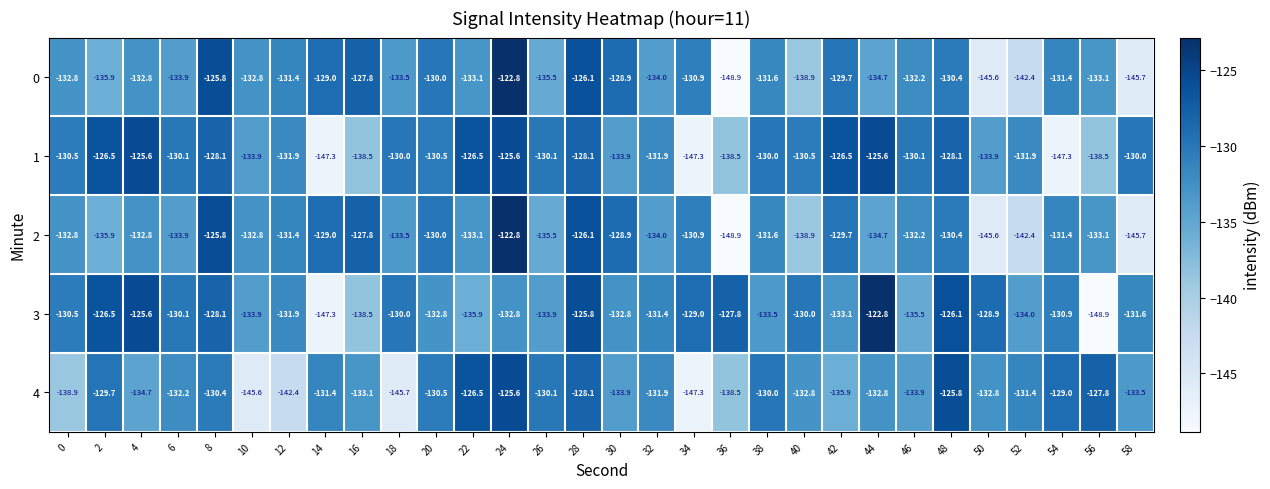

What is the total value across all series at 0?

-665.5